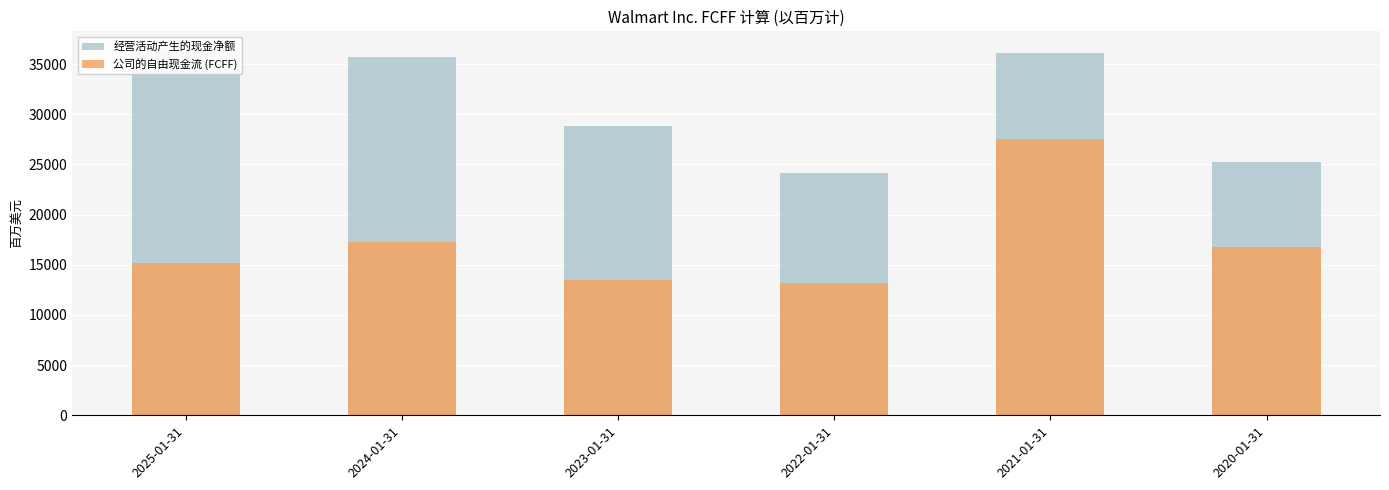

What are all the series names shown in the legend?

经营活动产生的现金净额, 公司的自由现金流 (FCFF)